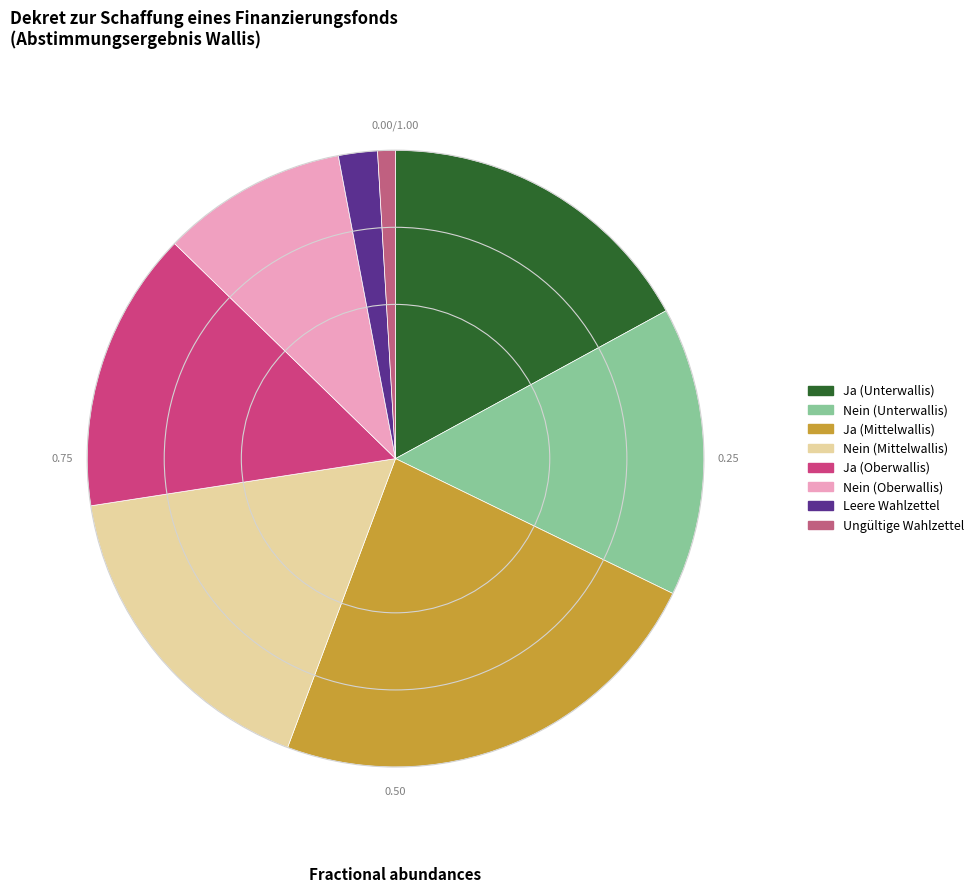

Which category has the biggest portion of the pie?

Ja (Mittelwallis)